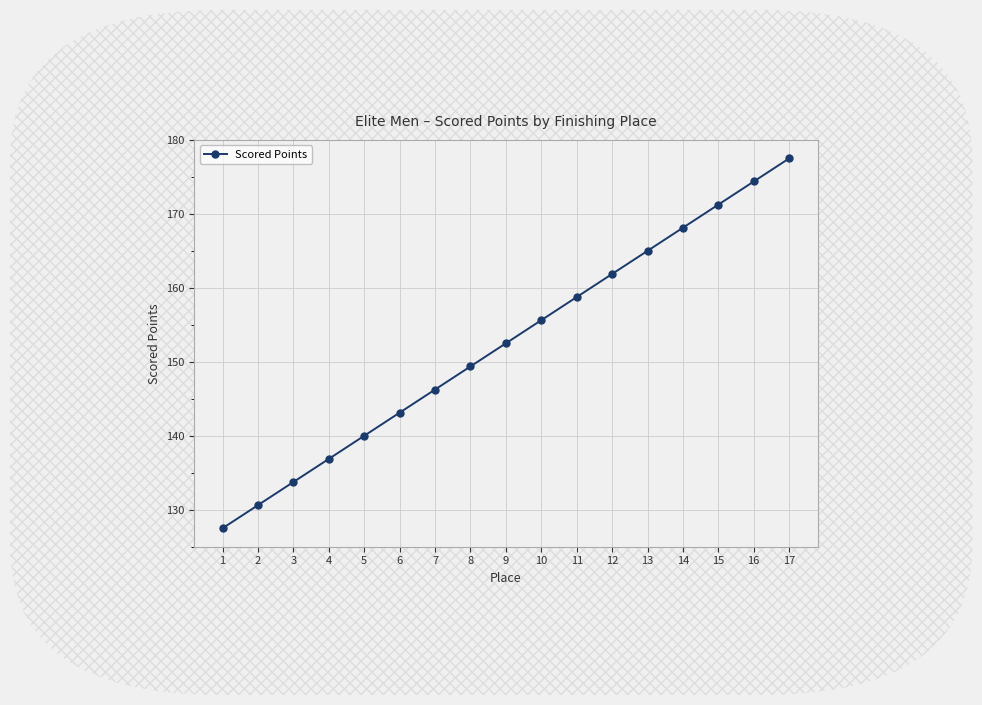

Rank the categories by value from lowest to highest.

1, 2, 3, 4, 5, 6, 7, 8, 9, 10, 11, 12, 13, 14, 15, 16, 17